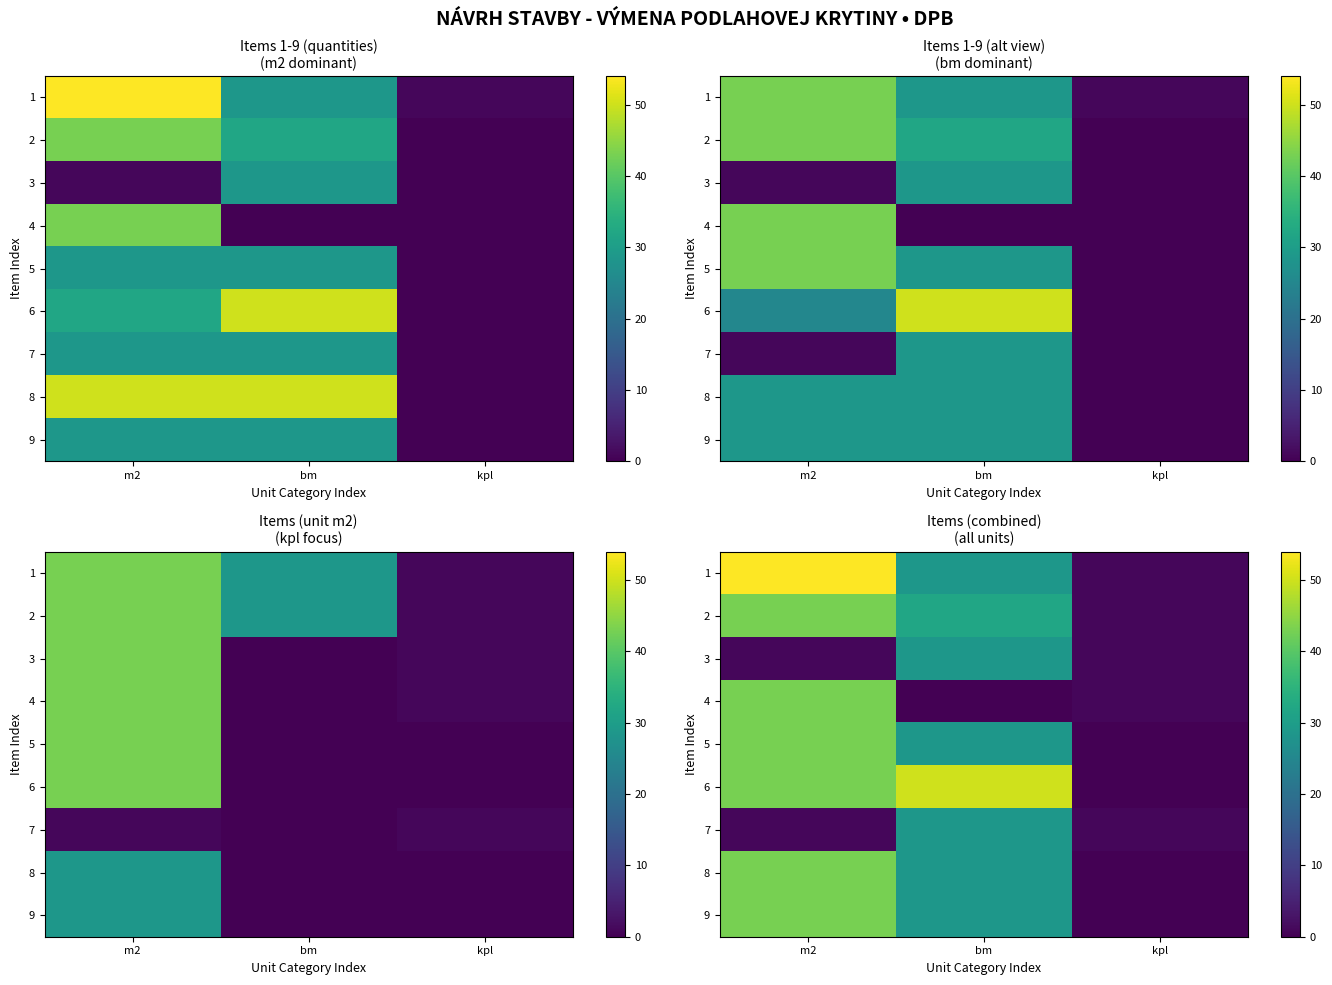

What is the sum of the 5 values at bm and kpl?

28.6